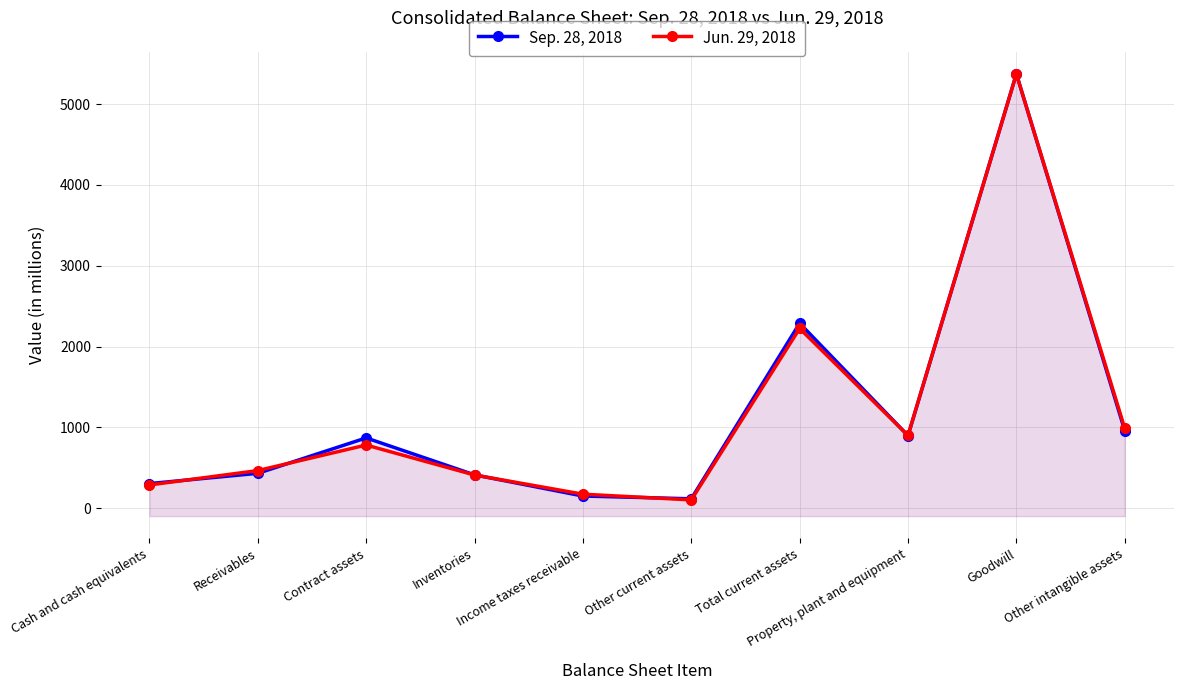

At which category does the chart reach its minimum across all series?

Other current assets